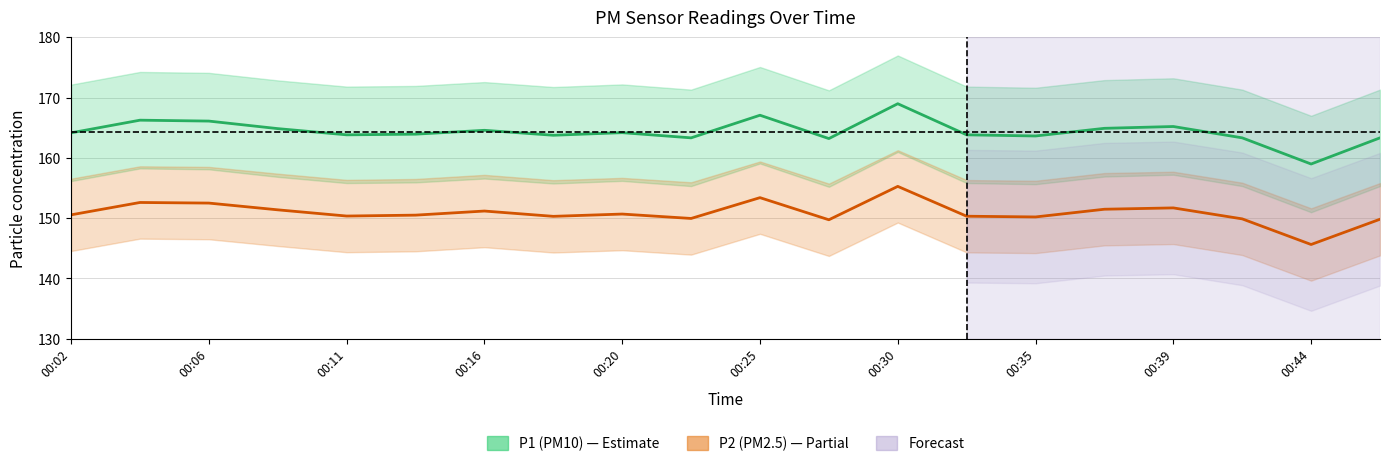

What is the average value of the P1 (PM10) series?

164.4